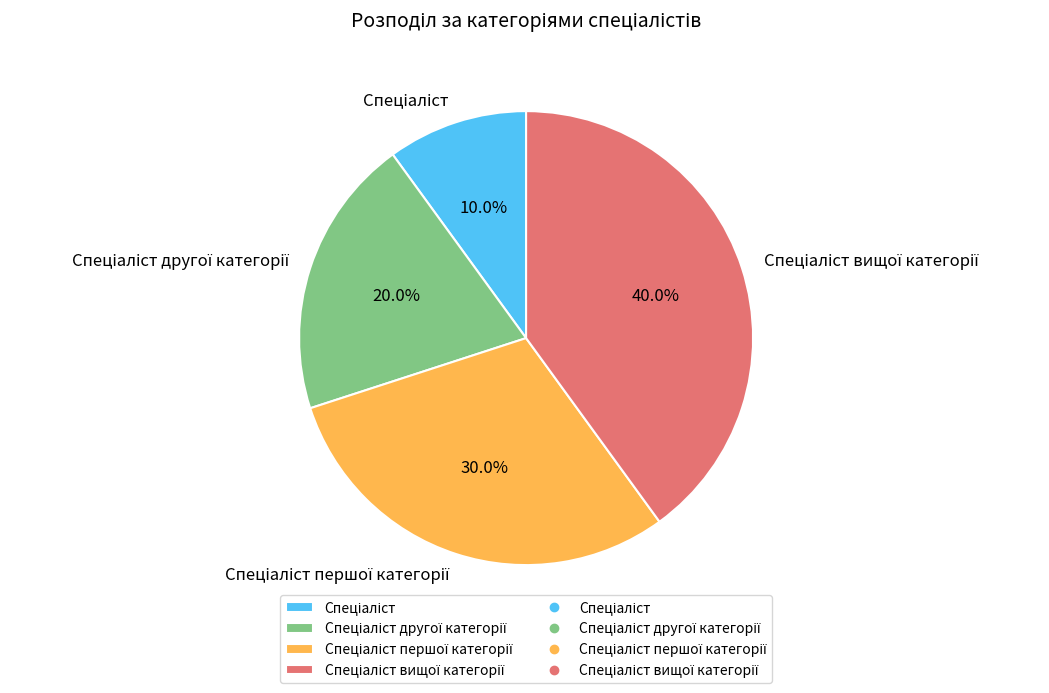

Is there any slice that represents more than half of the pie?

No